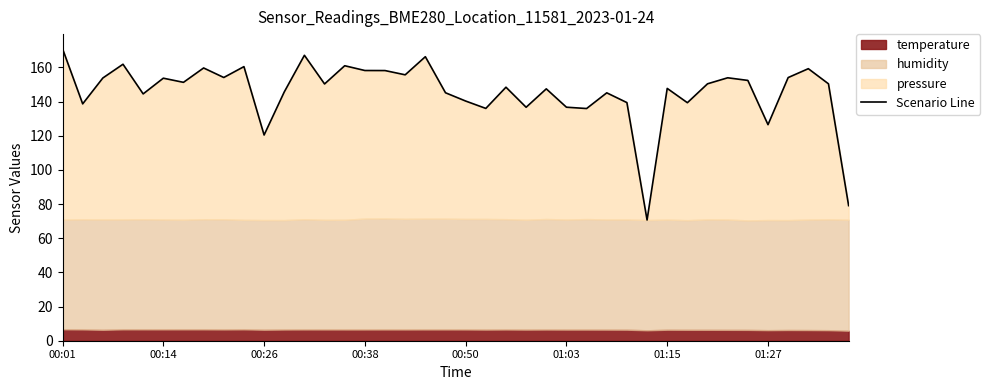

Rank the categories by value from lowest to highest.

29, 39, 10, 35, 26, 21, 23, 25, 00:14, 31, 28, 20, 00:50, 27, 19, 11, 24, 30, 22, 13, 38, 32, 01:15, 34, 01:03, 00:26, 33, 36, 8, 17, 16, 15, 37, 01:27, 9, 14, 00:38, 18, 12, 00:01